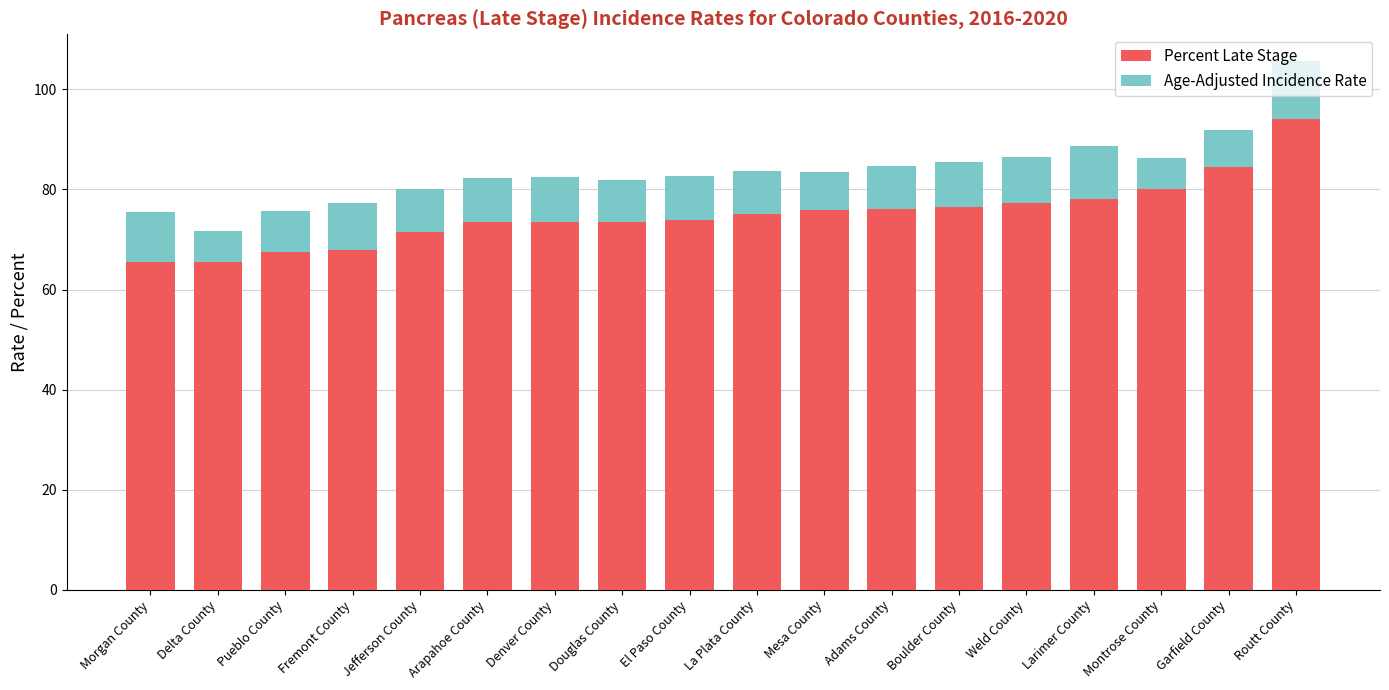

What is the approximate value of Percent Late Stage at Douglas County?

73.5